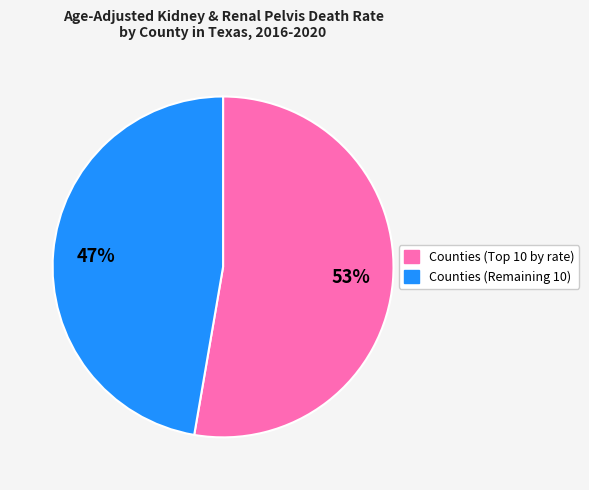

To the nearest percent, what is the average slice percentage?

50%